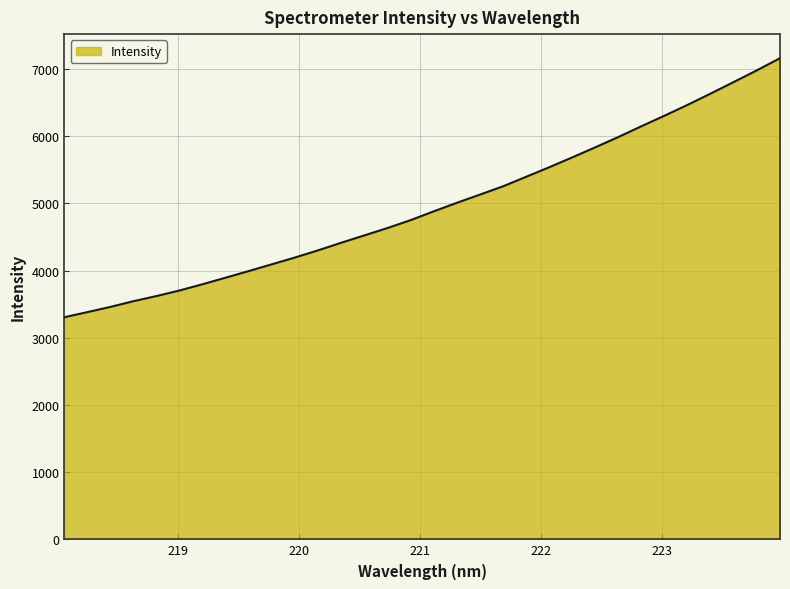

What is the greatest value displayed?

7162.4